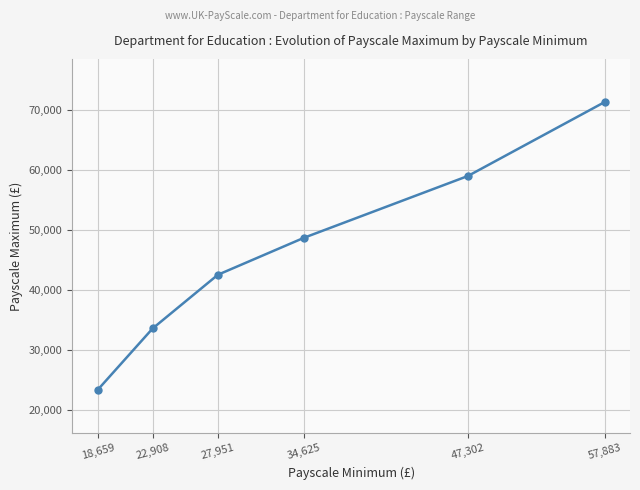

What is the difference between the second highest and minimum values?

35642